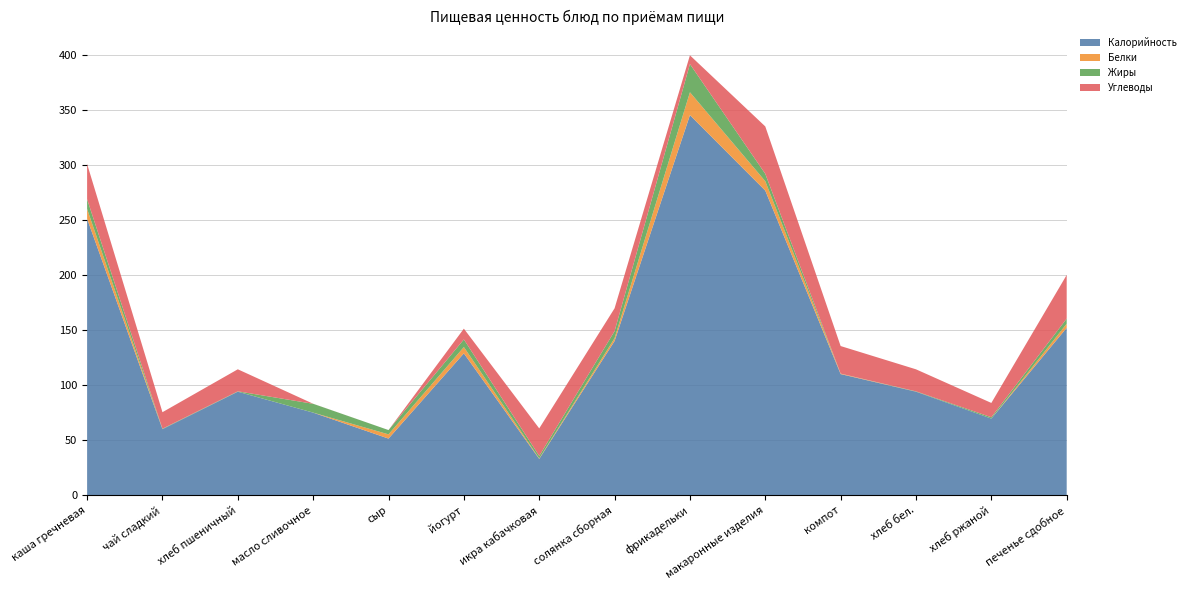

Reading left to right, extract all data points from this chart.

Калорийность: каша гречневая=251.0	чай сладкий=60.0	хлеб пшеничный=94.0	масло сливочное=75.0	сыр=51.5	йогурт=128.8	икра кабачковая=33.0	солянка сборная=140.0	фрикадельки=345.0	макаронные изделия=276.5	компот=110.0	хлеб бел.=94.0	хлеб ржаной=69.6	печенье сдобное=152.0
Белки: каша гречневая=8.9	чай сладкий=0.0	хлеб пшеничный=0.0	масло сливочное=0.0	сыр=3.8	йогурт=5.8	икра кабачковая=0.4	солянка сборная=2.6	фрикадельки=20.8	макаронные изделия=8.5	компот=0.4	хлеб бел.=0.0	хлеб ржаной=0.0	печенье сдобное=3.7
Жиры: каша гречневая=8.8	чай сладкий=0.4	хлеб пшеничный=0.3	масло сливочное=8.0	сыр=3.9	йогурт=6.9	икра кабачковая=2.3	солянка сборная=6.4	фрикадельки=25.6	макаронные изделия=6.7	компот=0.0	хлеб бел.=0.3	хлеб ржаной=1.2	печенье сдобное=4.7
Углеводы: каша гречневая=32.0	чай сладкий=15.0	хлеб пшеничный=20.0	масло сливочное=0.0	сыр=0.0	йогурт=9.8	икра кабачковая=25.0	солянка сборная=20.7	фрикадельки=8.0	макаронные изделия=43.0	компот=25.0	хлеб бел.=20.0	хлеб ржаной=13.0	печенье сдобное=39.6